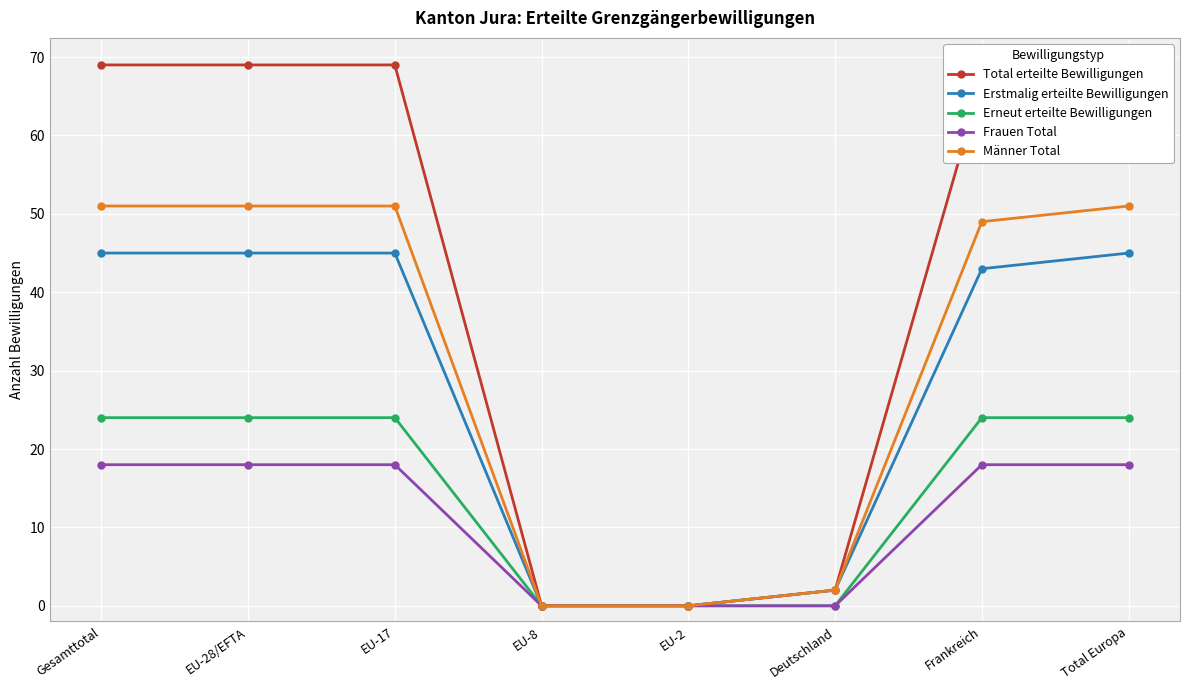

What is the difference between the Männer Total values at EU-28/EFTA and Frankreich?

2